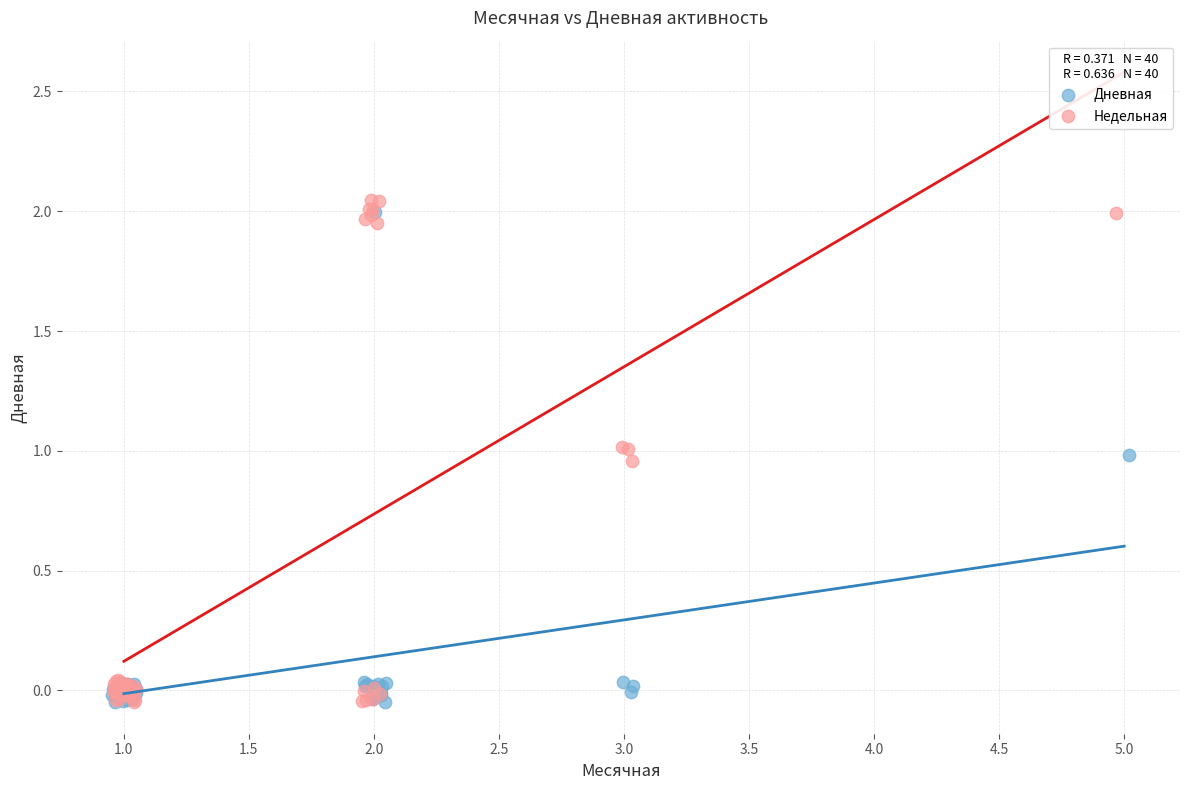

Which series has the largest Y range (max minus min)?

Недельная